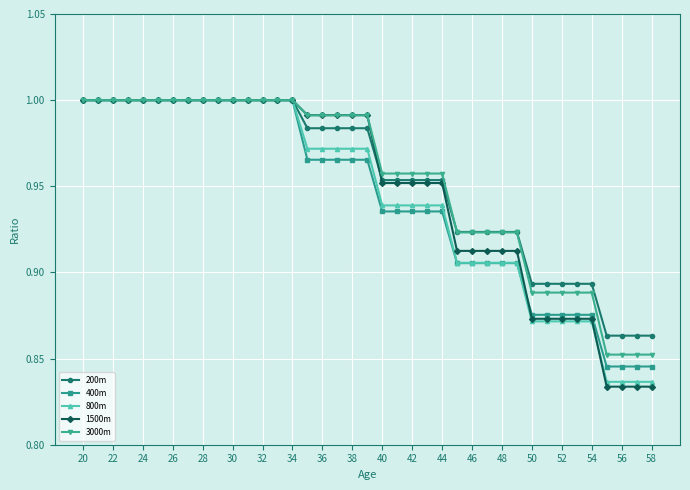

At how many categories does at least one series exceed 0?

39